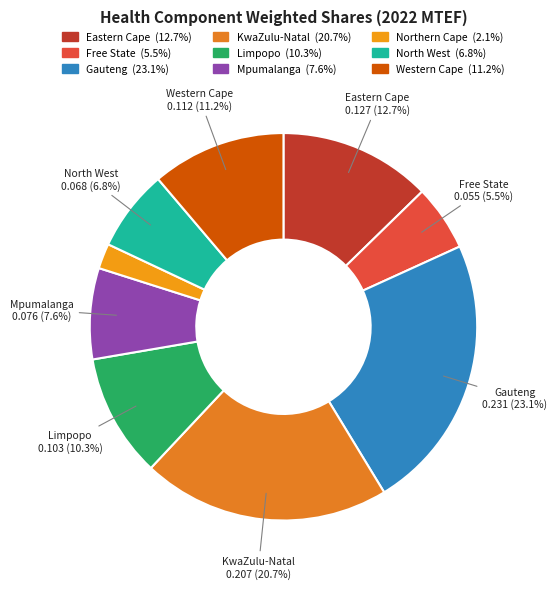

Is Gauteng the majority of the pie?

No